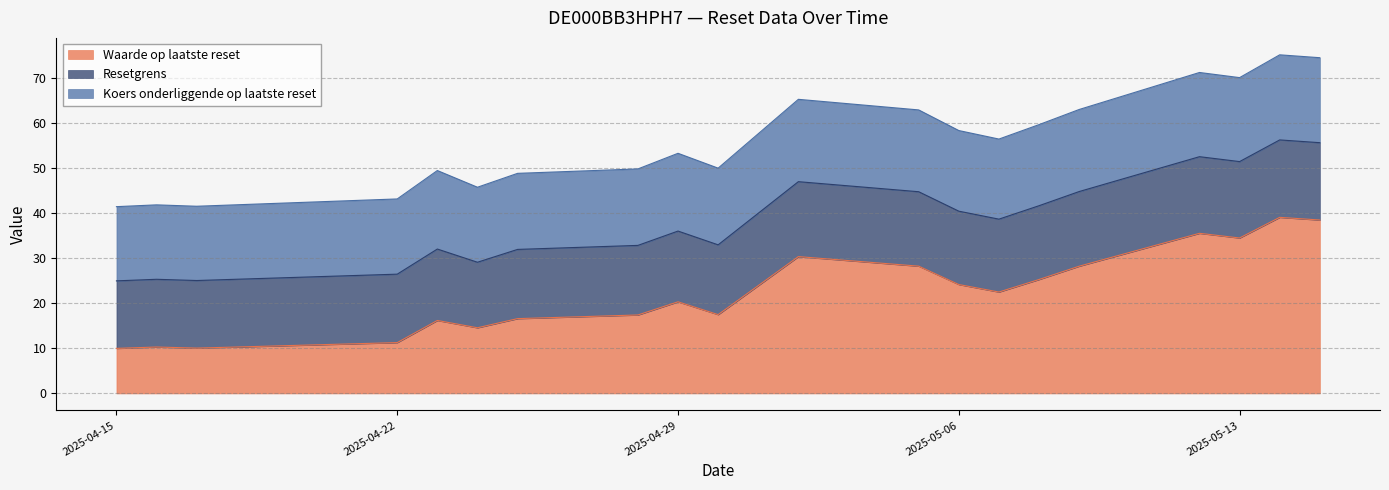

Which series changed the most between 2025-04-22 and 2025-05-14?

Koers onderliggende op laatste reset